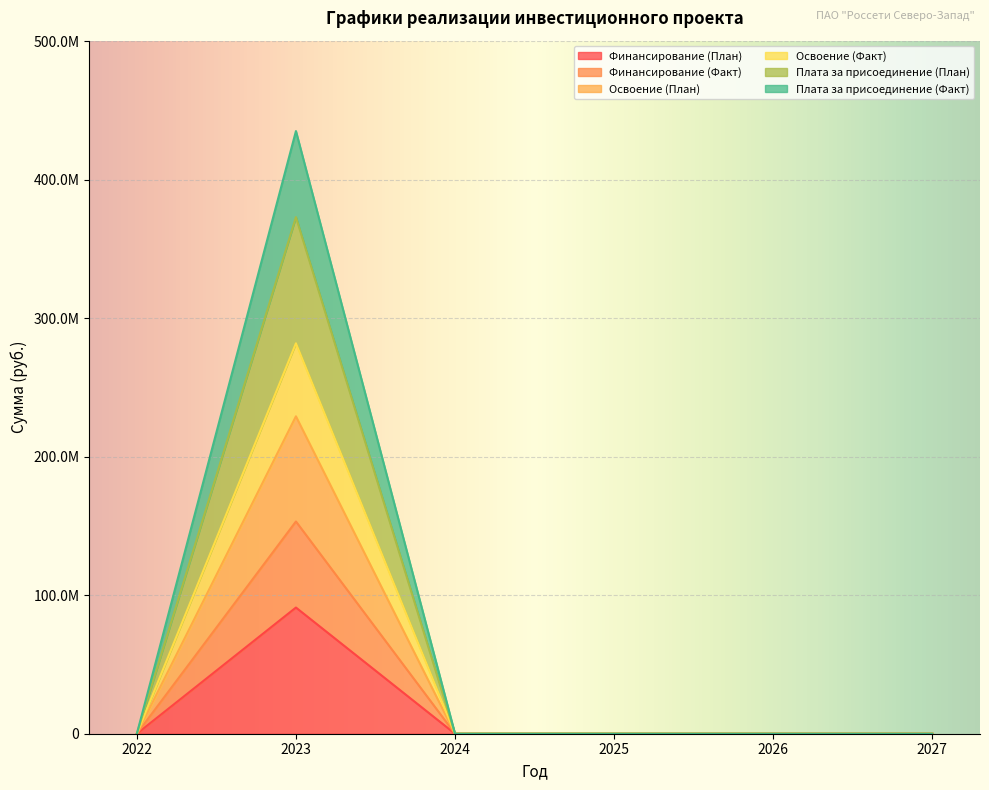

Rank the categories by Освоение (План) value from lowest to highest.

2022, 2024, 2025, 2026, 2027, 2023